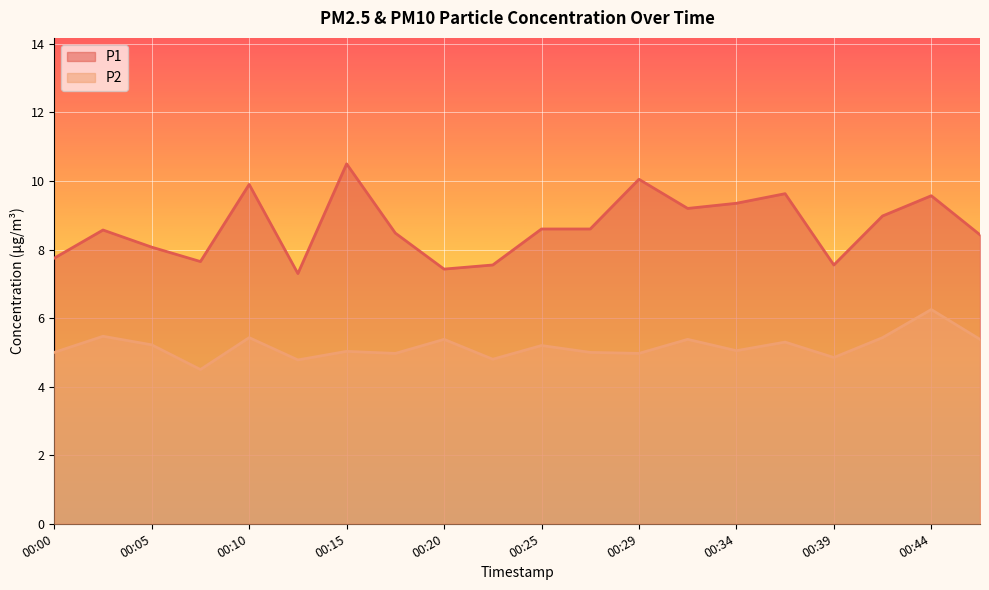

At how many categories does at least one series exceed 5?

20